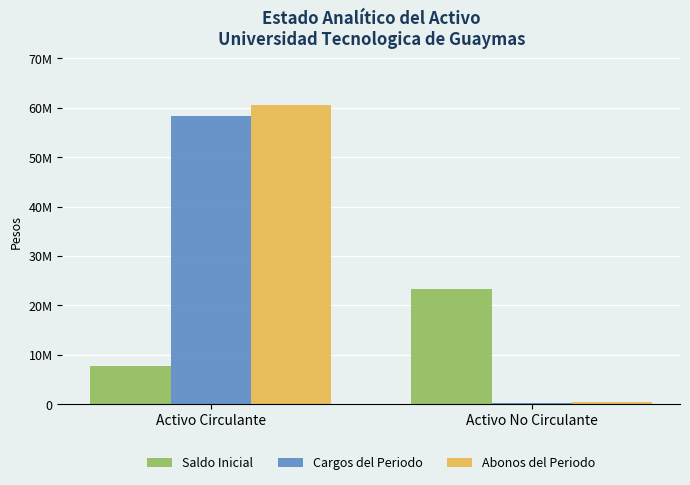

What are all the series names shown in the legend?

Saldo Inicial, Cargos del Periodo, Abonos del Periodo